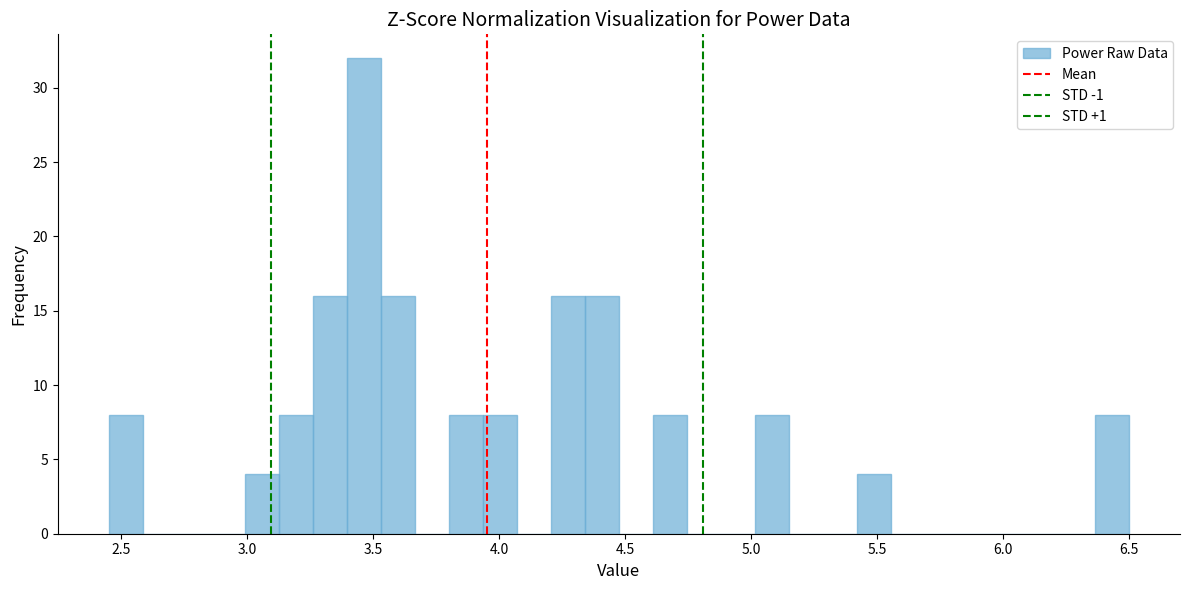

Read against the x-axis, roughly where is the centre of the tallest bar?

3.45